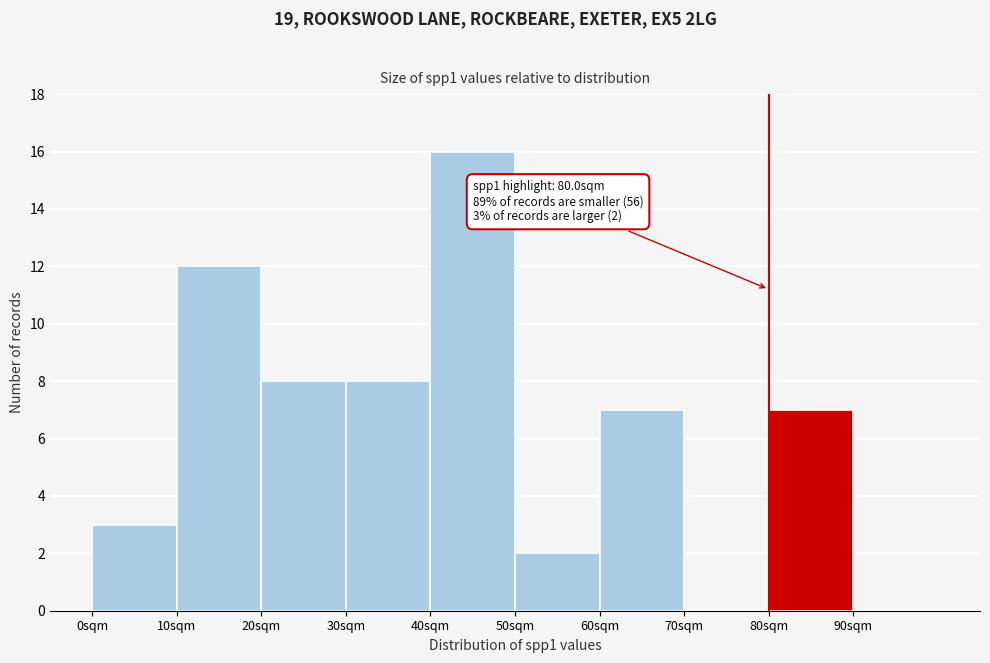

Over which range of the x-axis is the bar tallest?

40 to 50